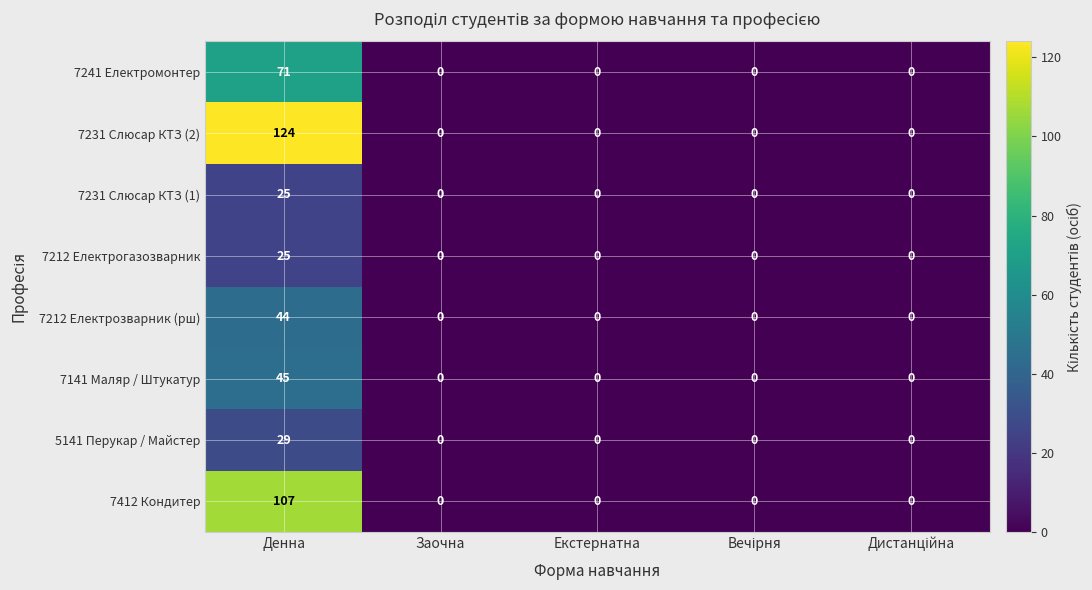

The 7141 Маляр / Штукатур series shows -29 at Заочна. True or false?

False